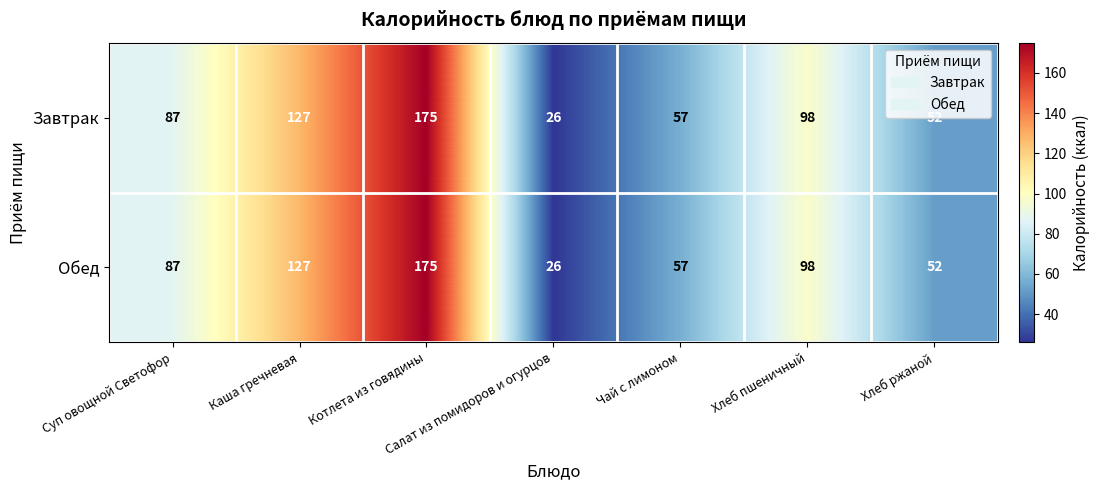

Which label corresponds to the smallest value in the chart?

Салат из помидоров и огурцов